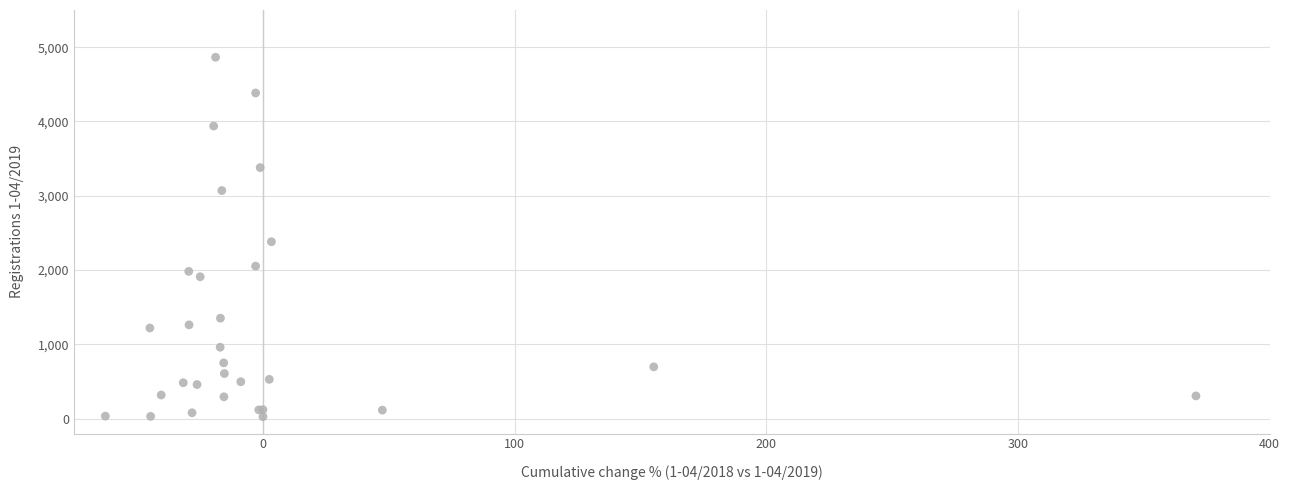

What Y value in the scatter plot is closest to 2445?

2381